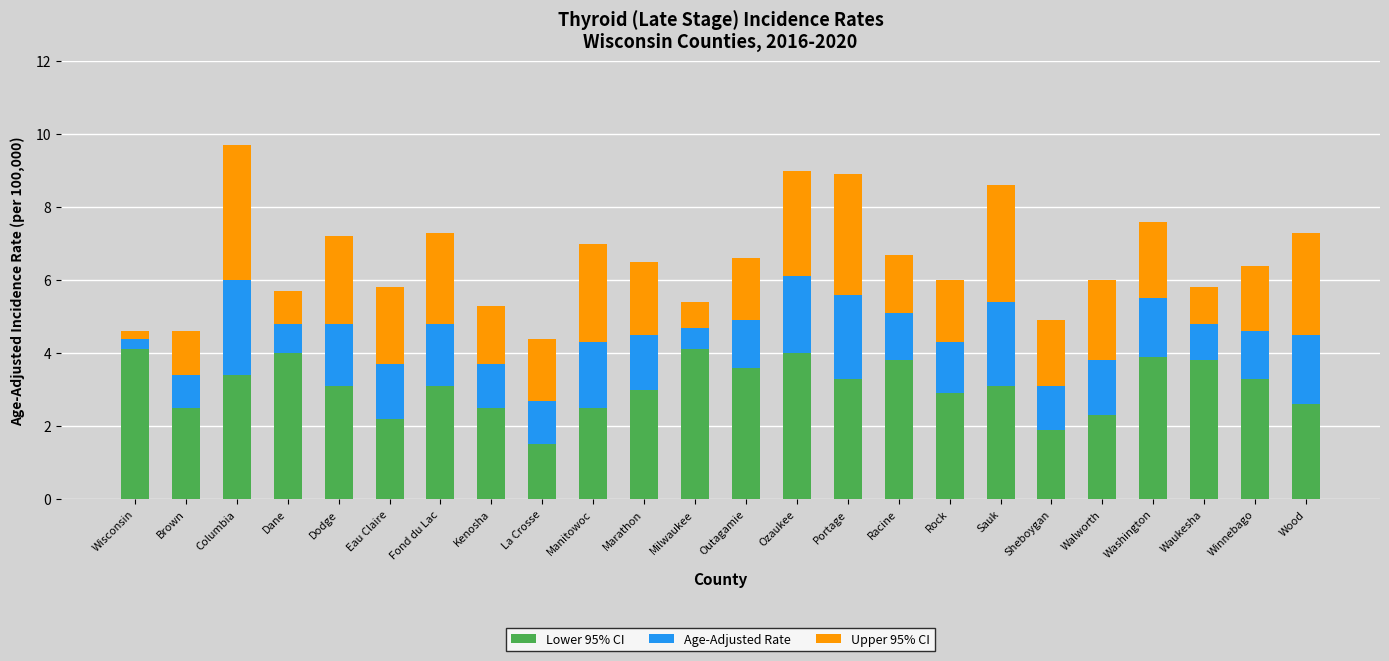

How many bars are there in total?

24